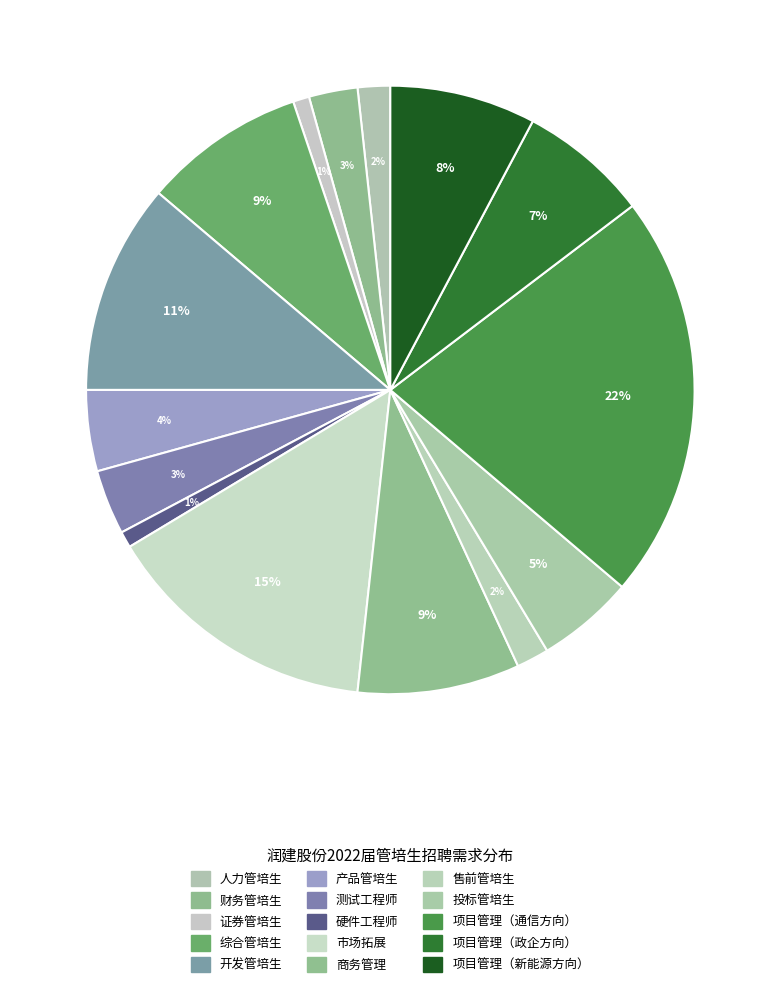

What percentage do 开发管培生 and 财务管培生 together represent?

13.8%